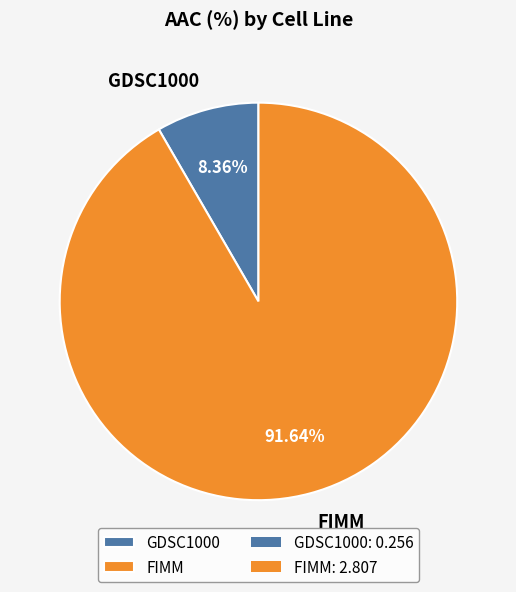

Is it true that FIMM is 92% of the pie?

True